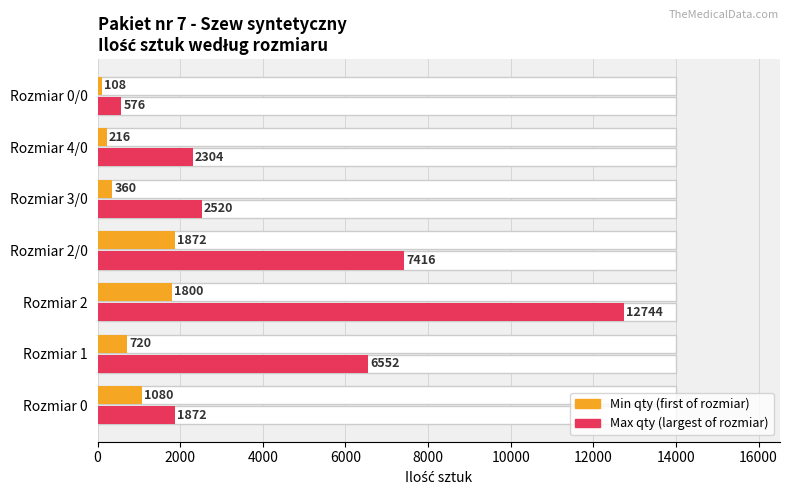

Is it true that Max qty (largest of rozmiar) equals 940 at Rozmiar 0/0?

False